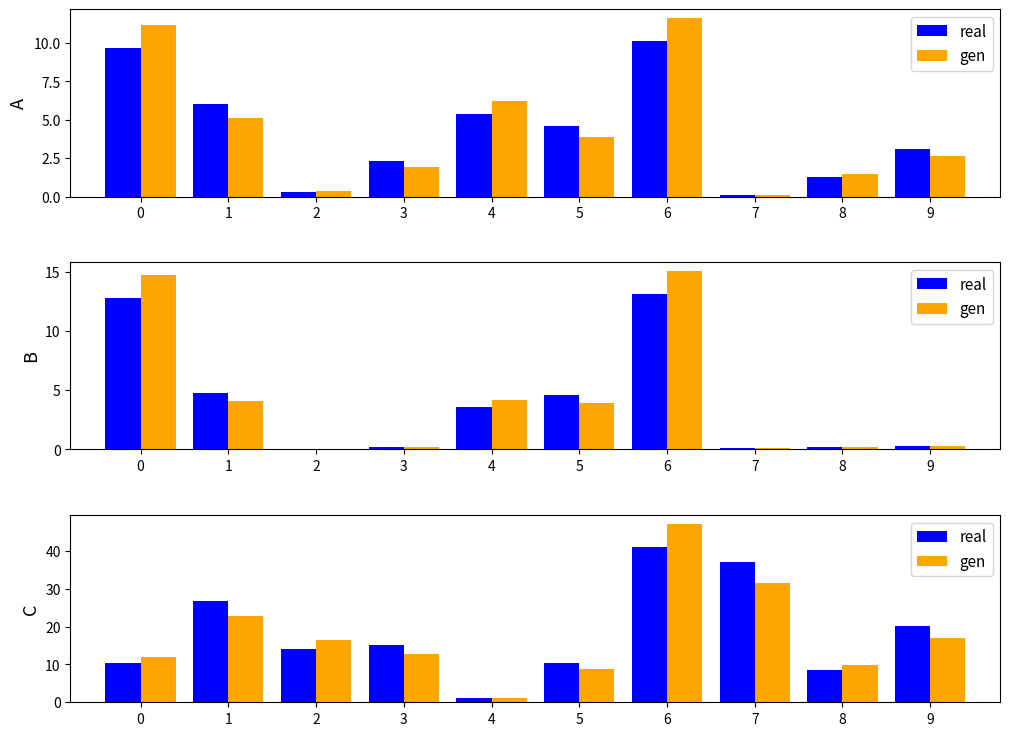

True or false: gen has a value of 47.1 at 6.

True